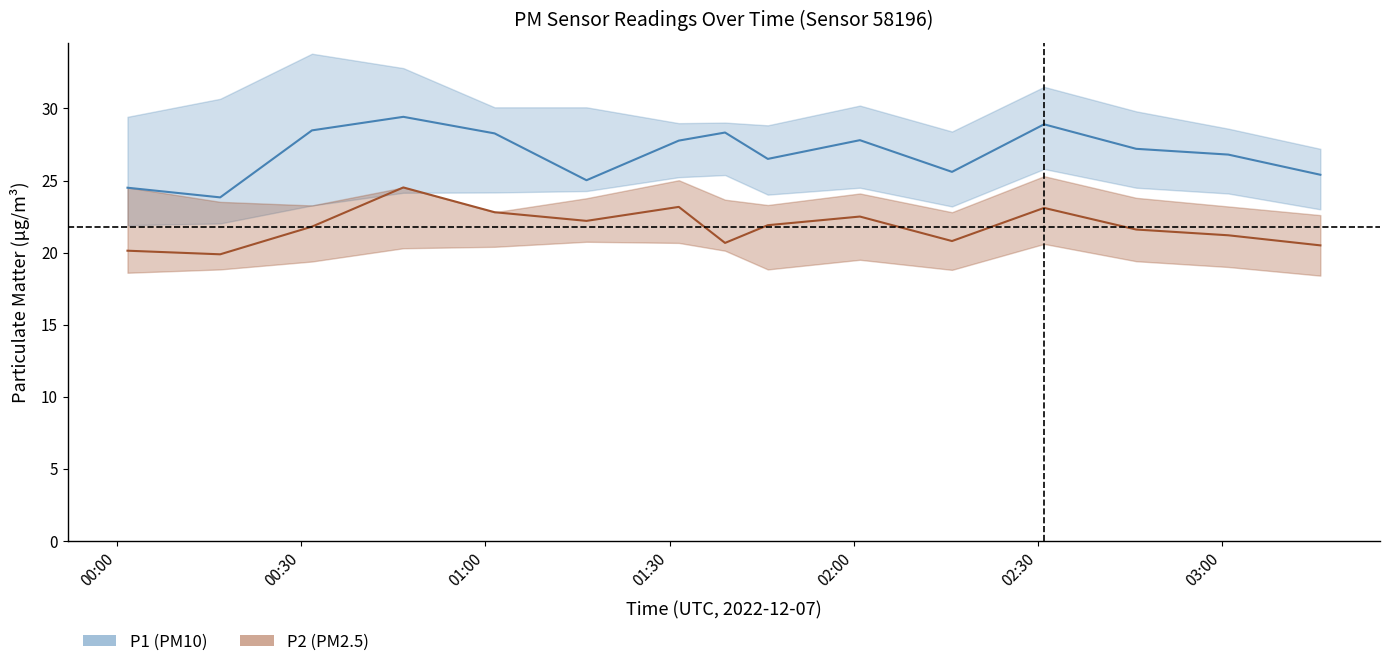

Which category has the highest value in the P1_upper series?

00:31